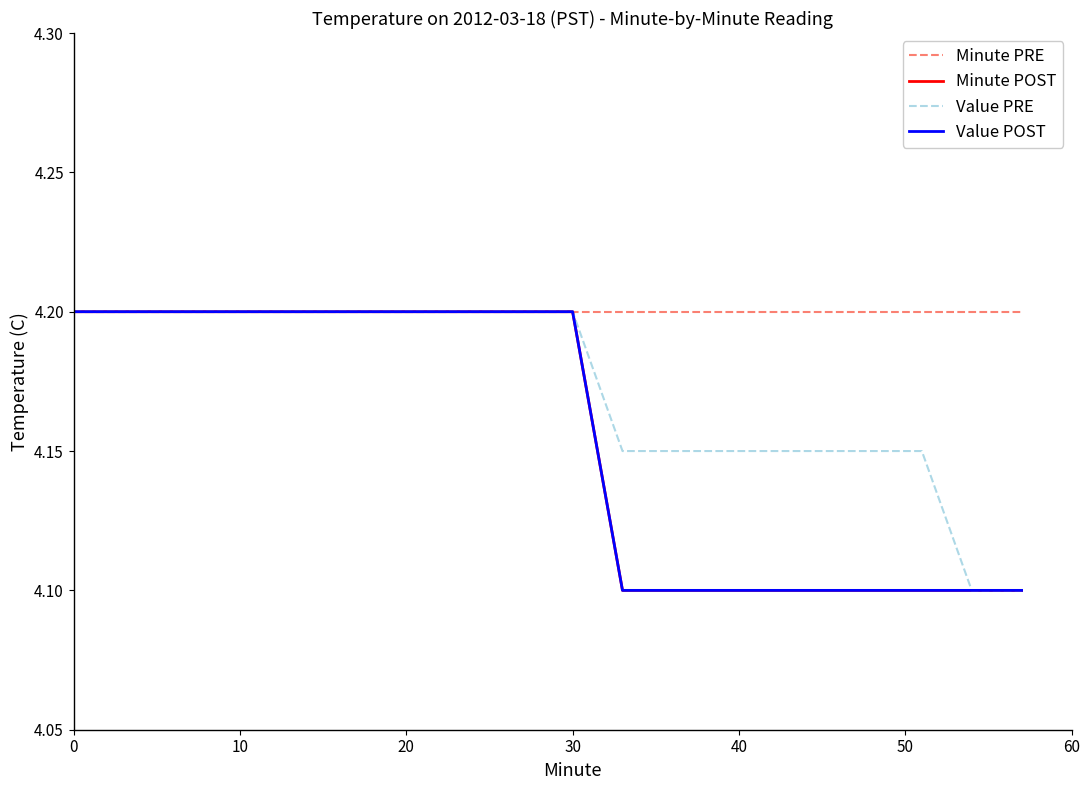

Is this an area chart (filled region under the line)?

No